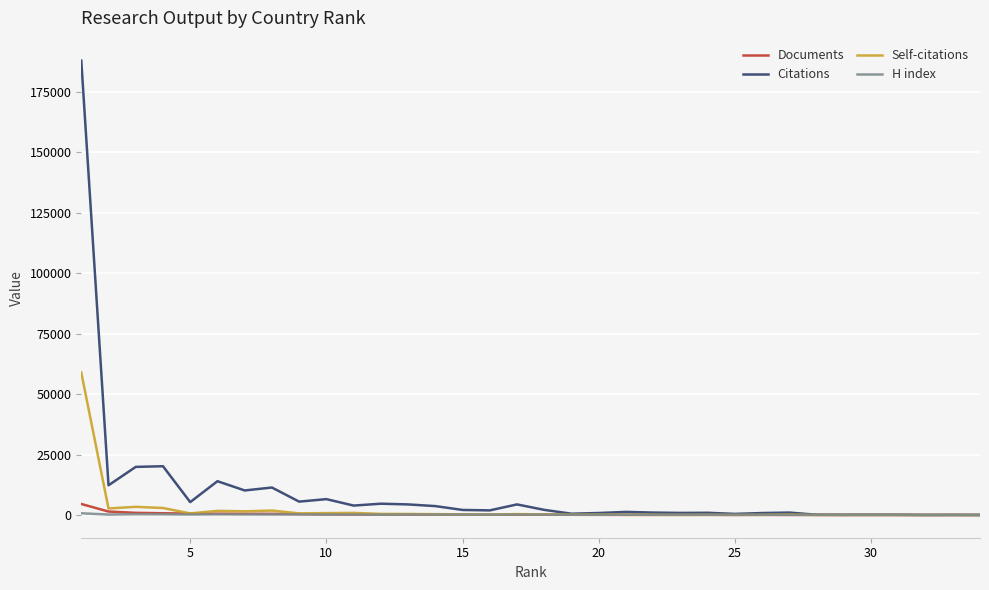

Which series has the largest range (max minus min)?

Citations